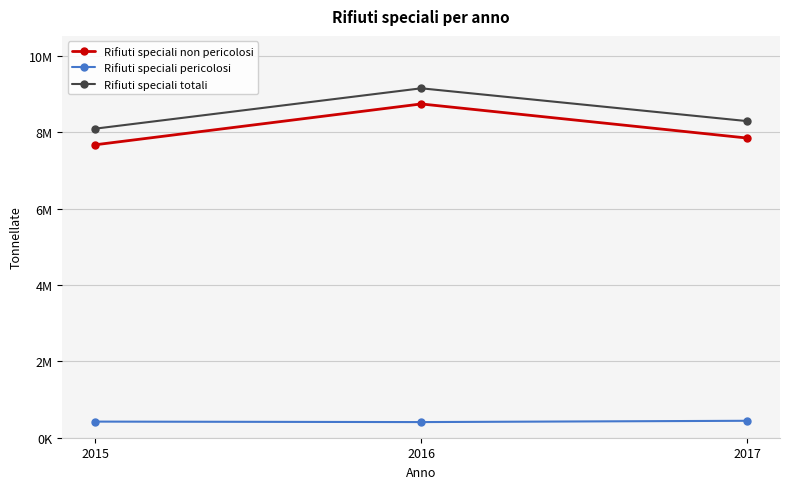

Between 2015 and 2016, which is larger?

2016